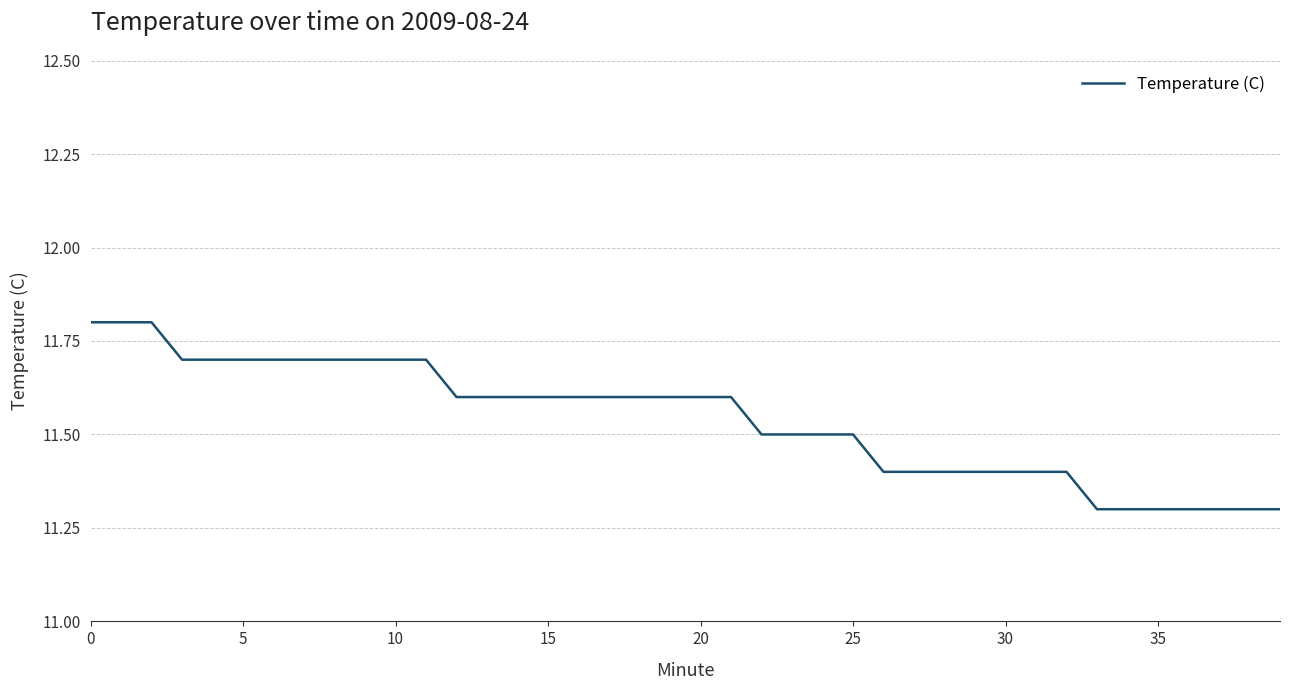

What is the smallest value displayed?

11.3